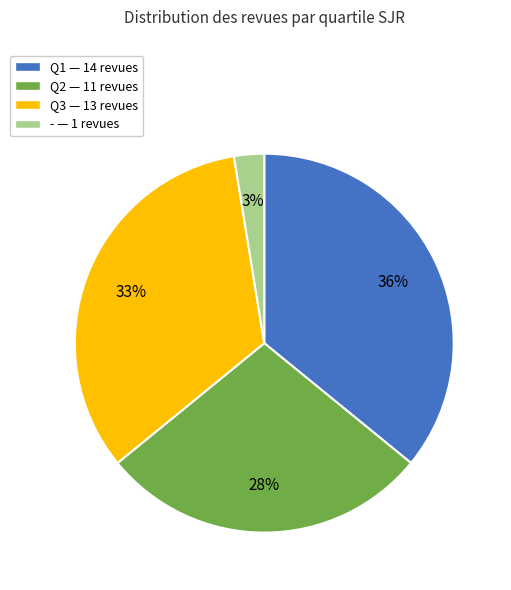

To the nearest percent, what is the difference between the largest and smallest slice percentages?

33%